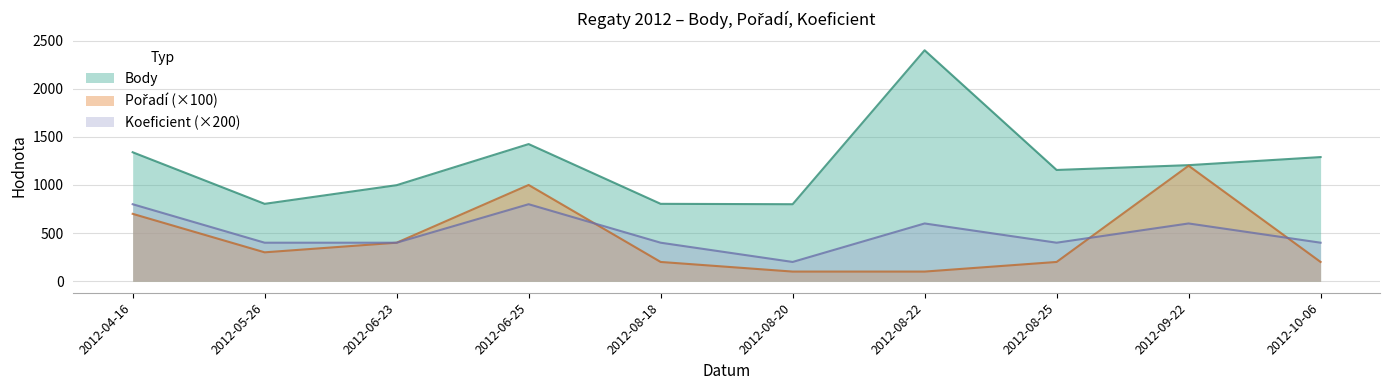

True or false: Body and Poradi cross at least once.

False